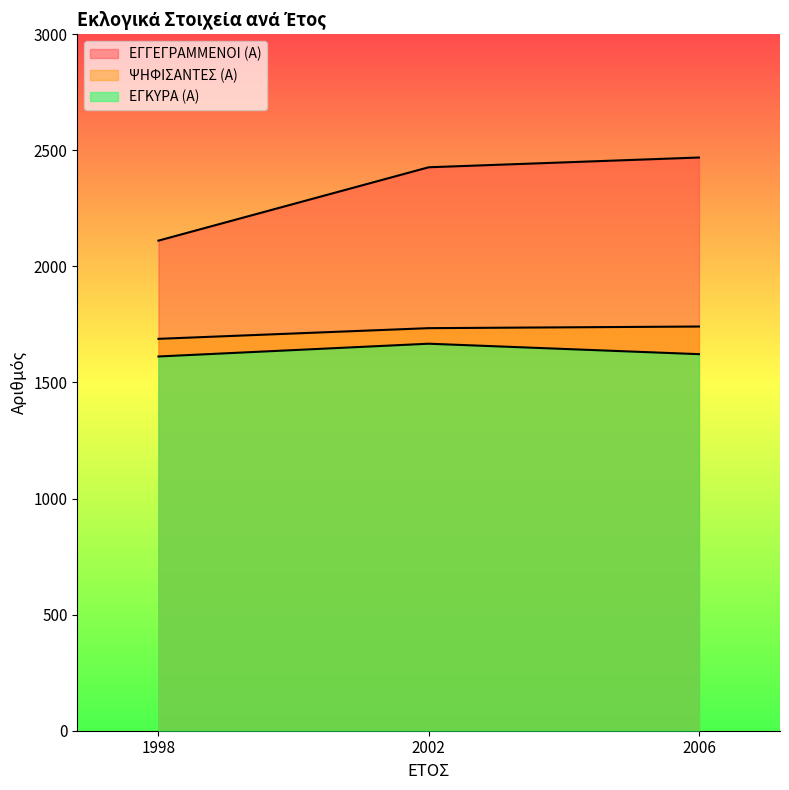

What is the value of the ΨΗΦΙΣΑΝΤΕΣ (Α) point at the 1st from the left?

1688